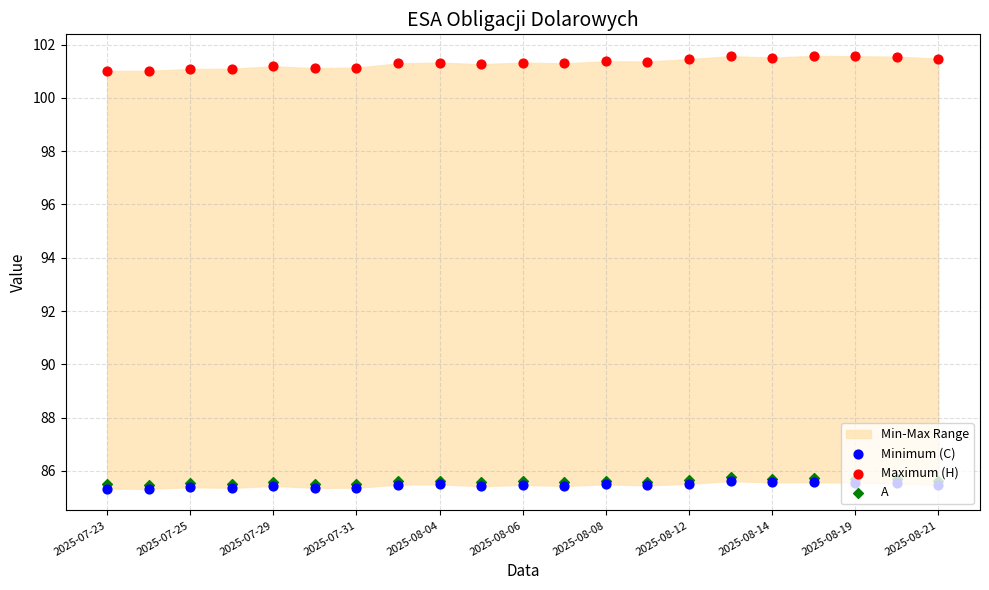

Is the value of Minimum (C) at 15 greater than the value of Maximum (H) at 2025-08-12?

No